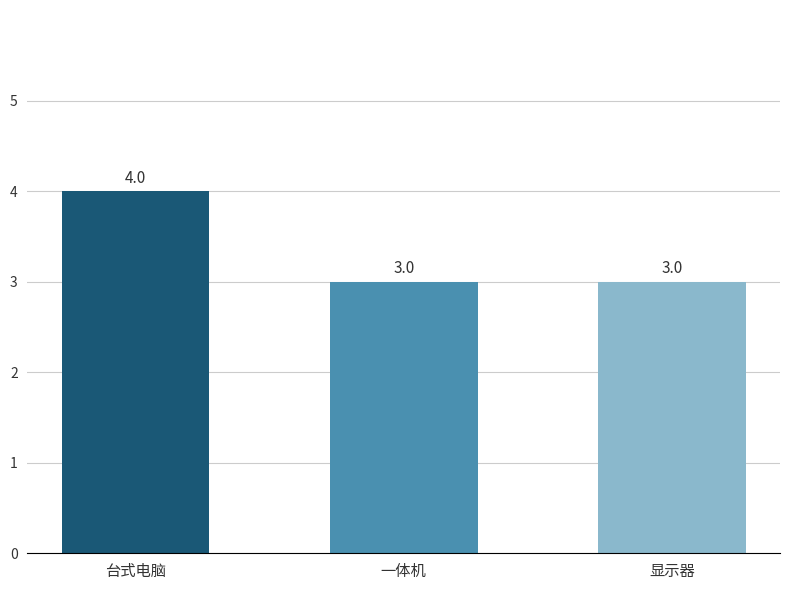

Reading left to right, extract all data points from this chart.

4	3	3